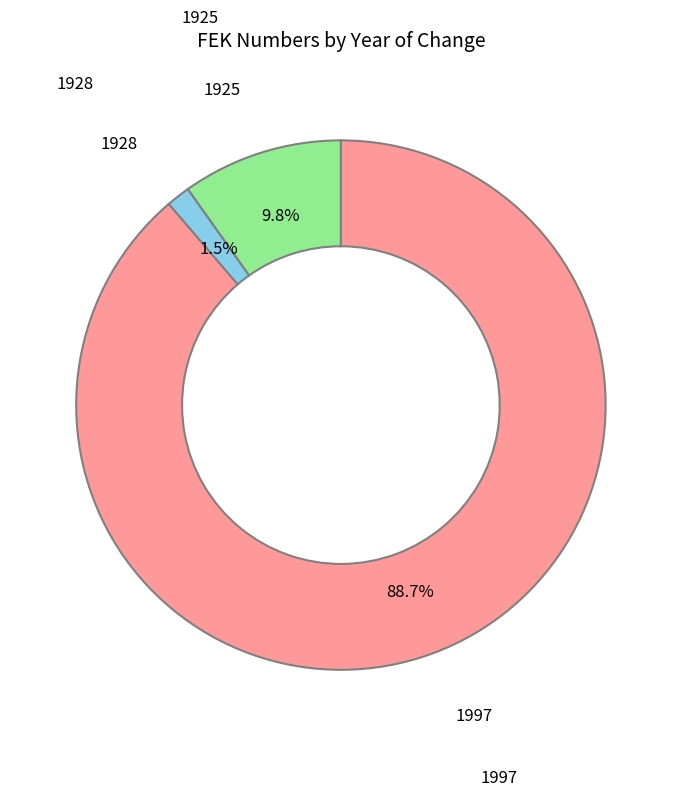

Does any single category account for the majority?

Yes